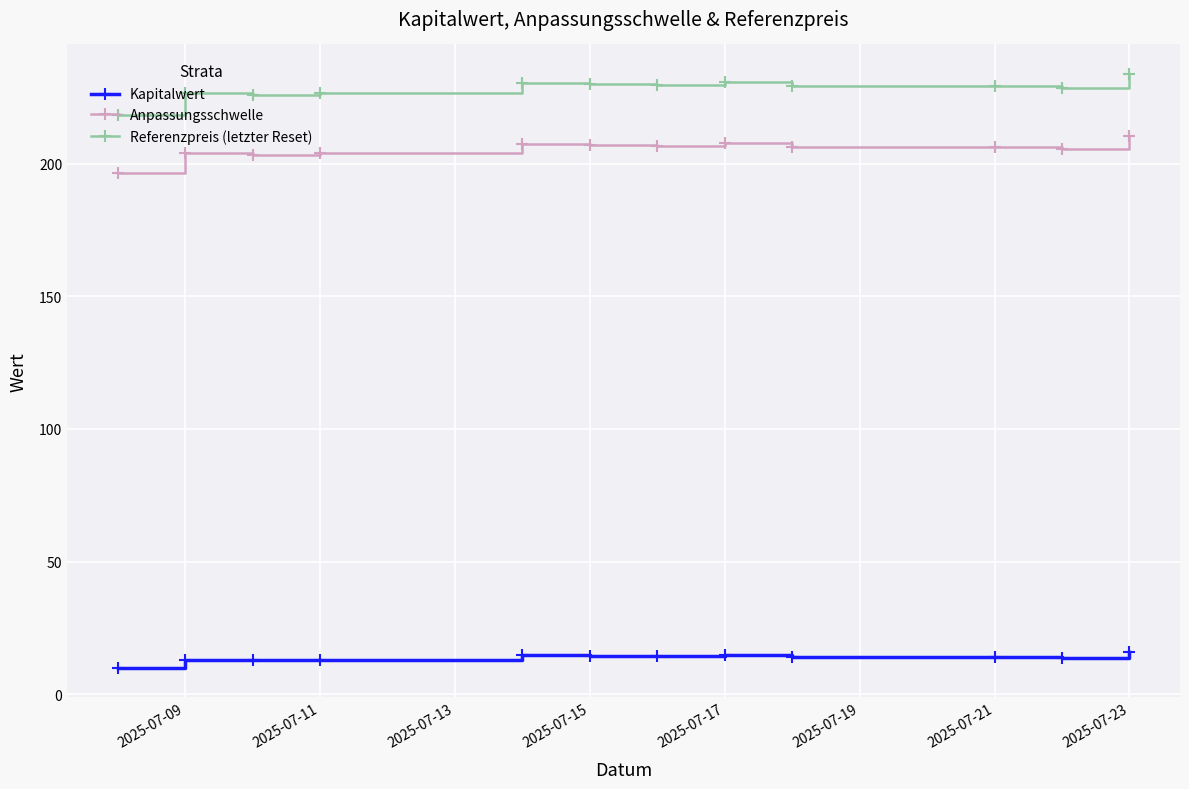

Which series has the widest spread of values?

Referenzpreis (letzter Reset)